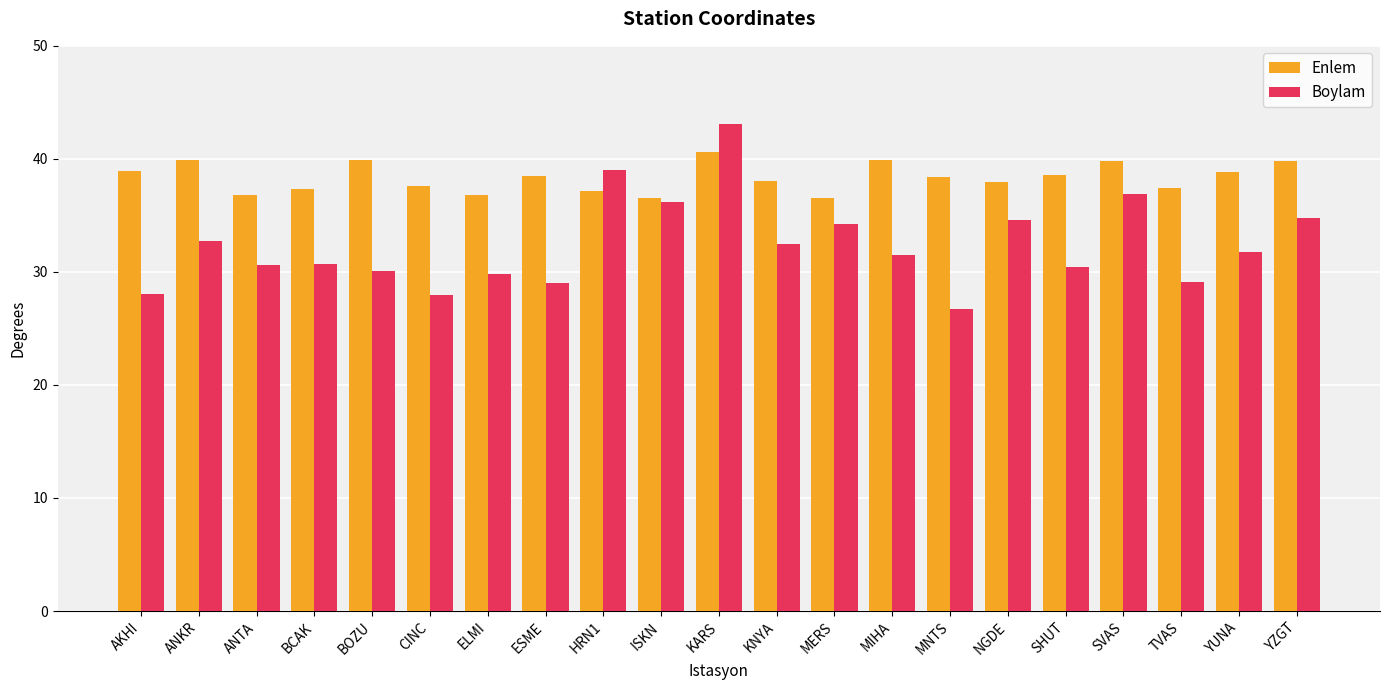

How many data points does each series have?

21